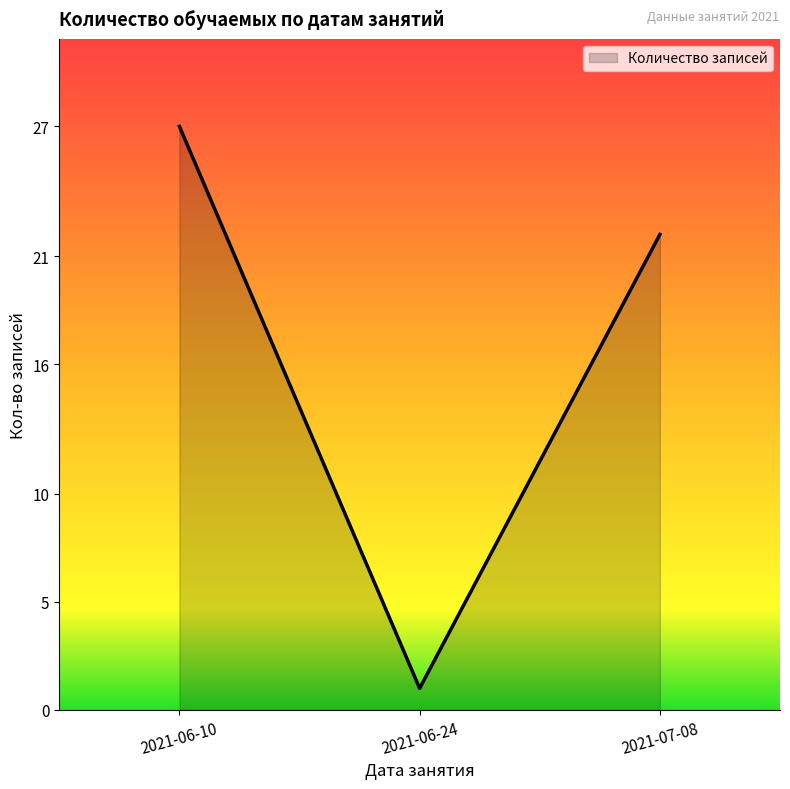

How many distinct data groups are displayed?

1